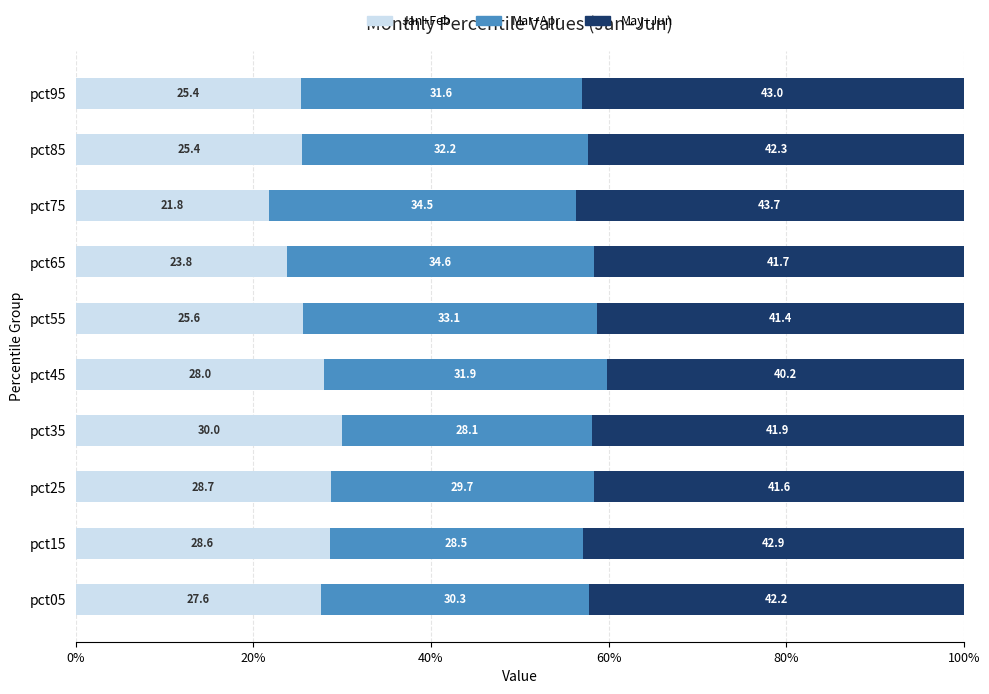

What is the approximate value of Jan+Feb at pct65?

23.8